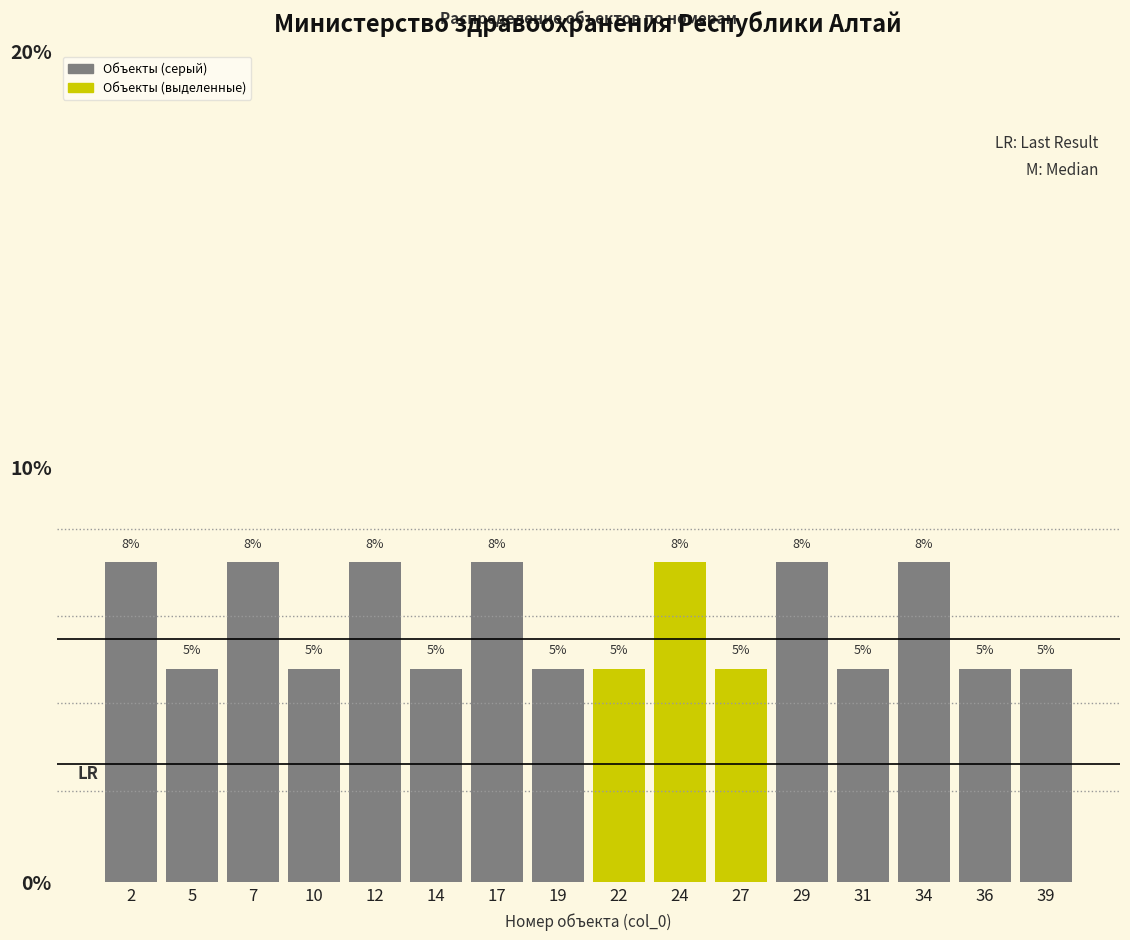

Does the chart contain any negative values?

No